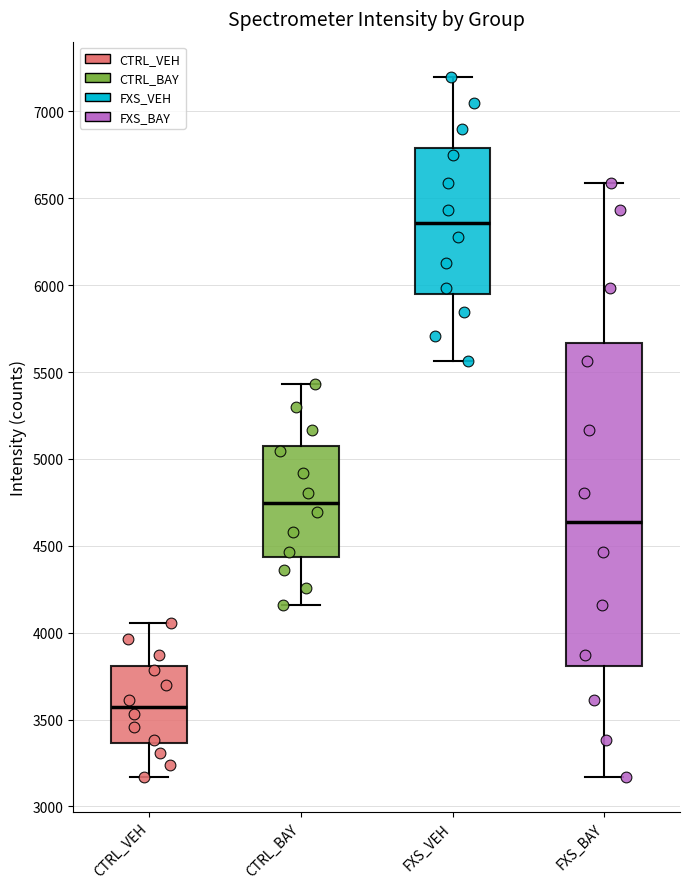

Which box's median line is the highest?

FXS_VEH